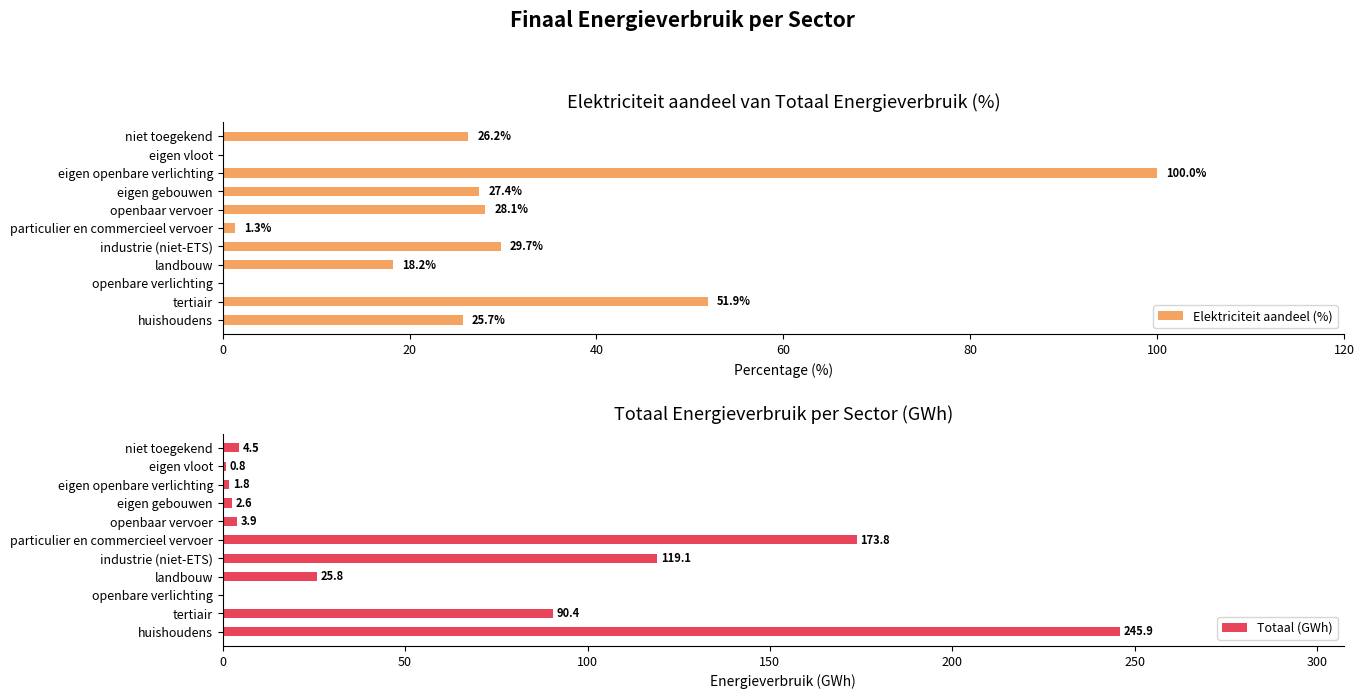

At which label is Elektriciteit aandeel (%) closest to 50?

tertiair